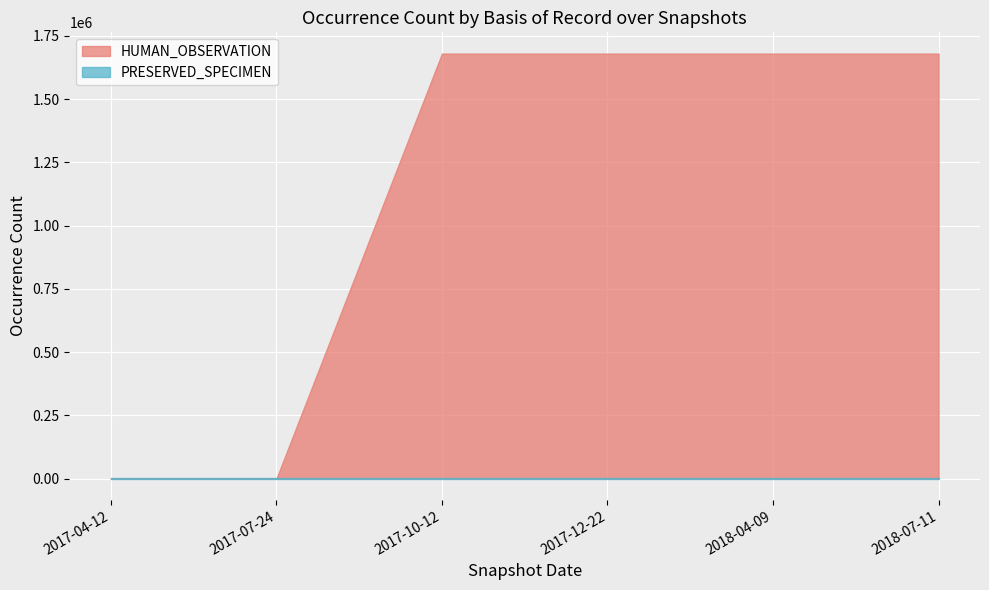

What are all the series names shown in the legend?

PRESERVED_SPECIMEN, HUMAN_OBSERVATION